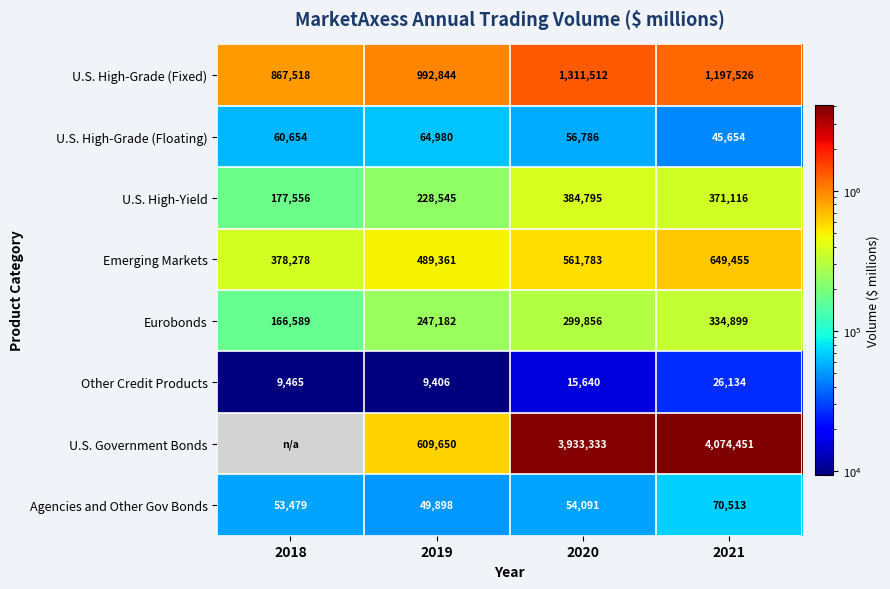

What is the spread (max minus min) of values at 2018?

858053.0